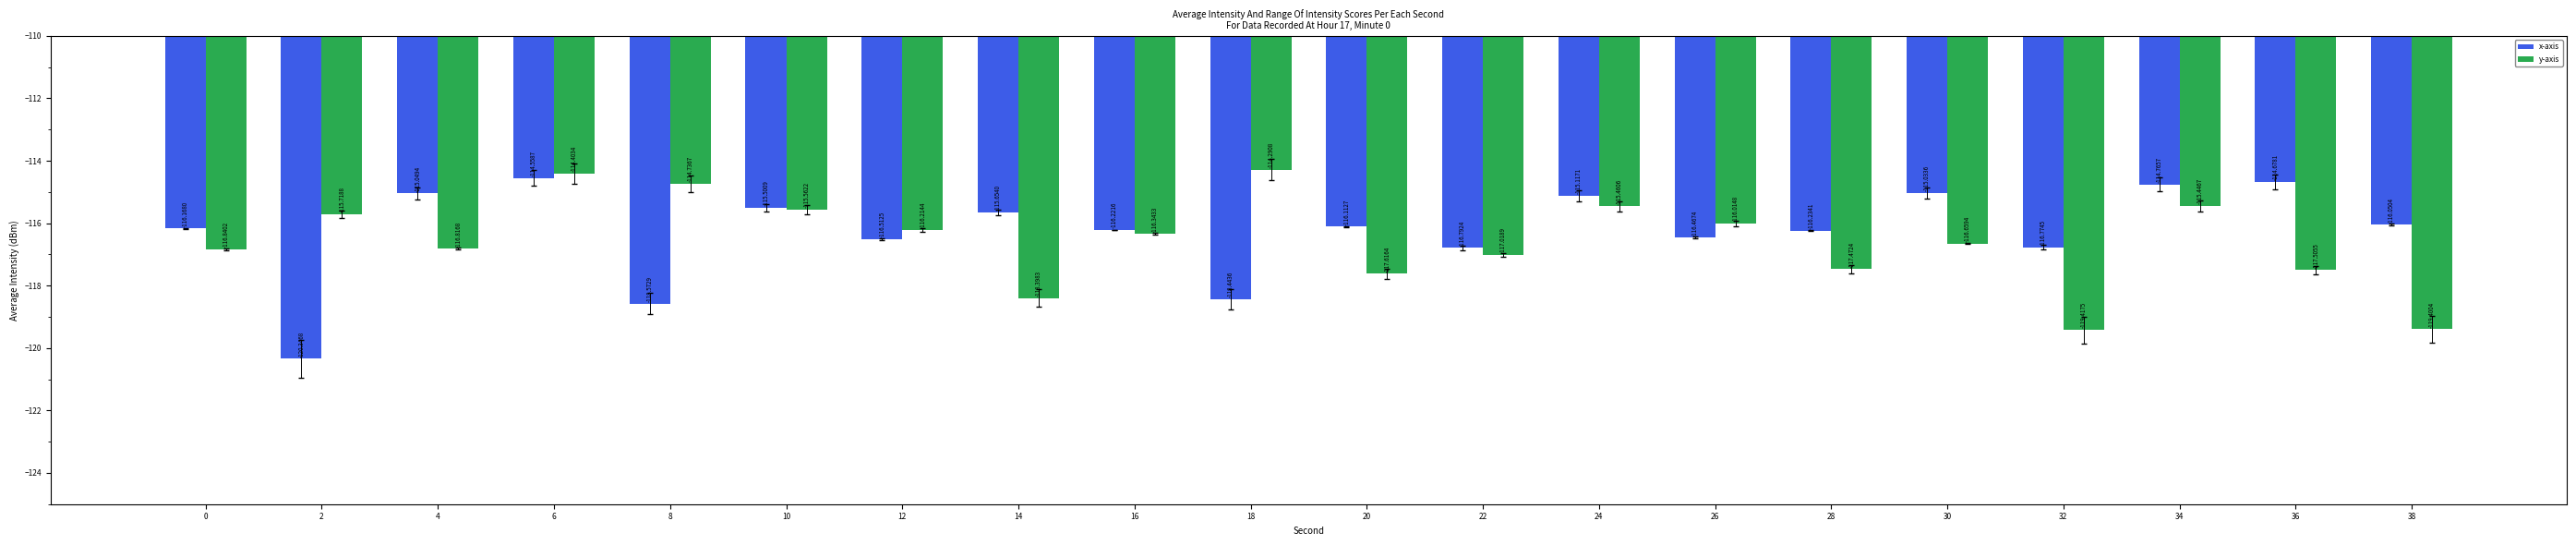

Is the value of x-axis at 16 greater than the value of y-axis at 14?

Yes